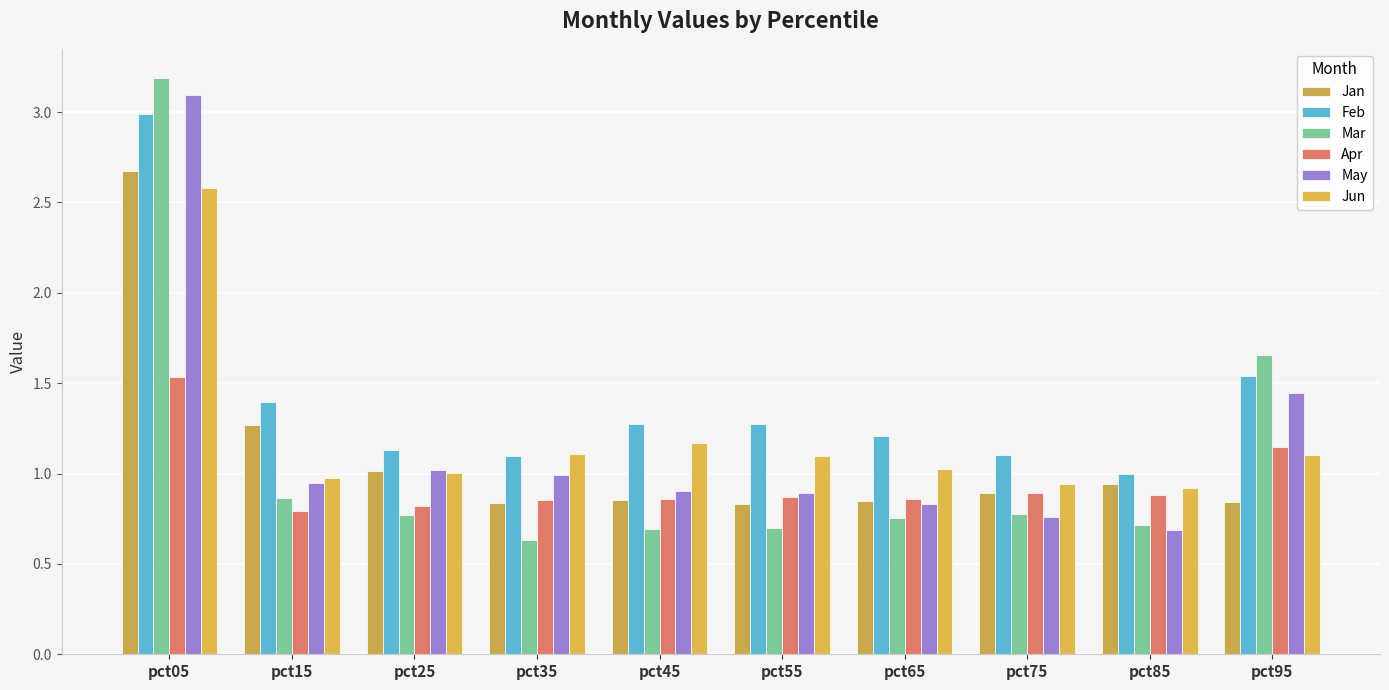

What is the minimum value for Apr?

0.8